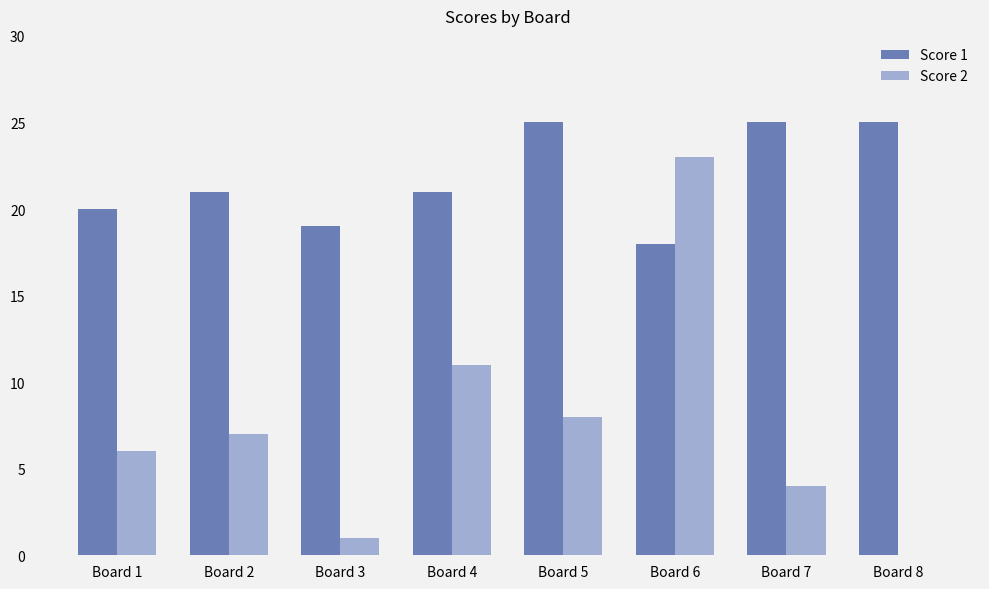

Is it true that Score 1 equals 25 at Board 5?

True